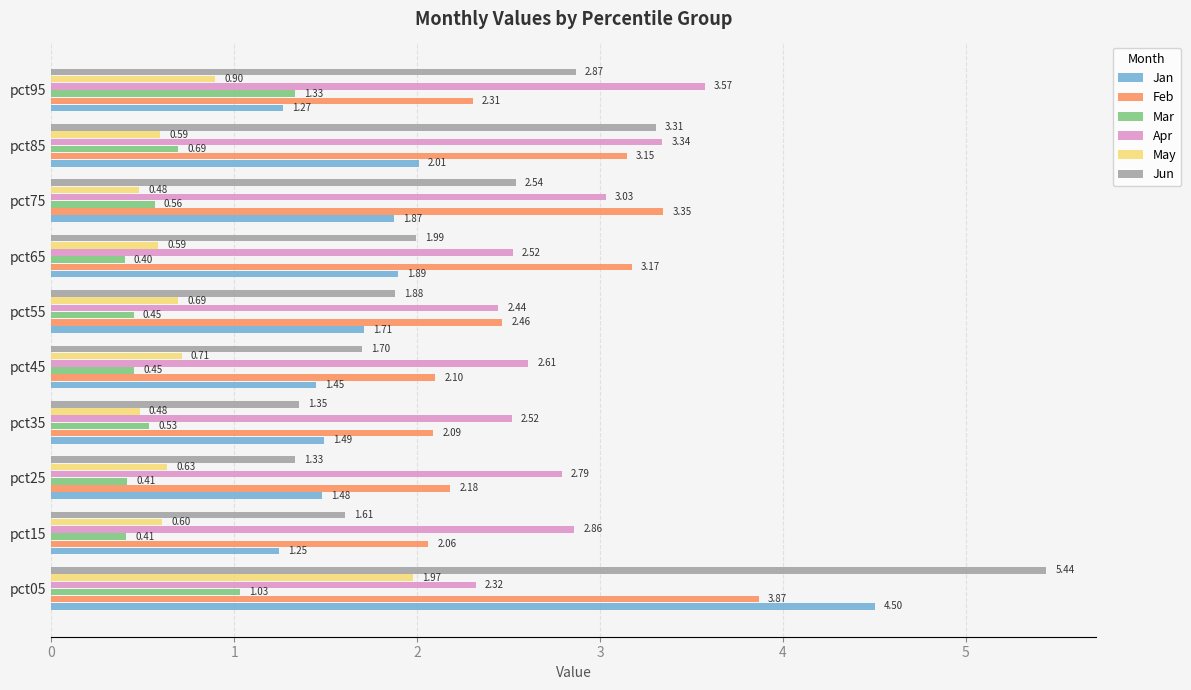

At which category is the sum across all series the highest?

pct05